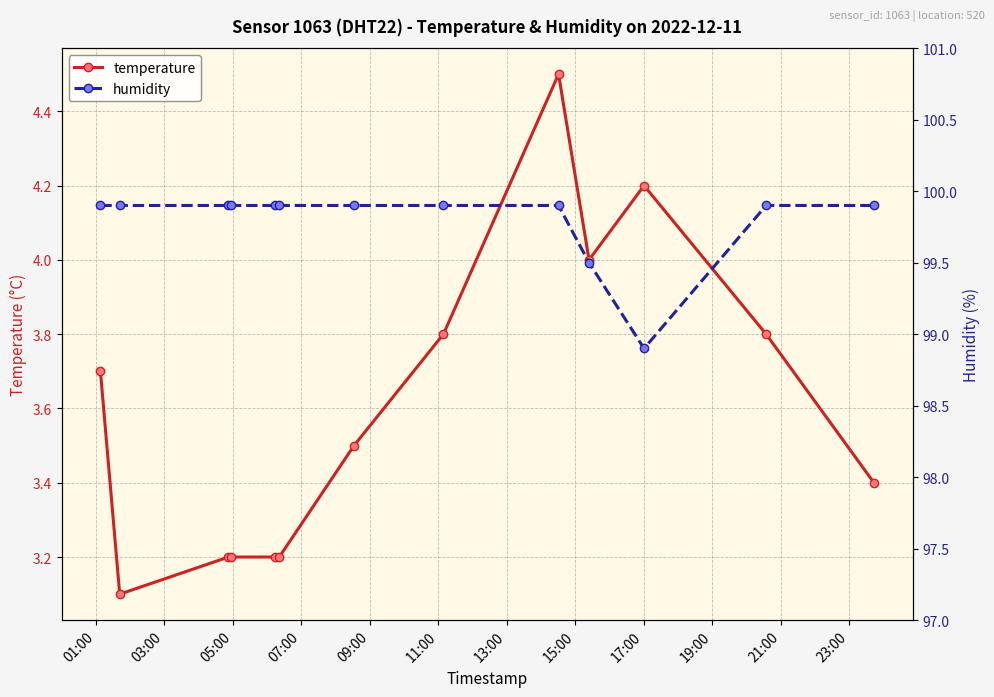

True or false: humidity and temperature intersect in this chart.

False